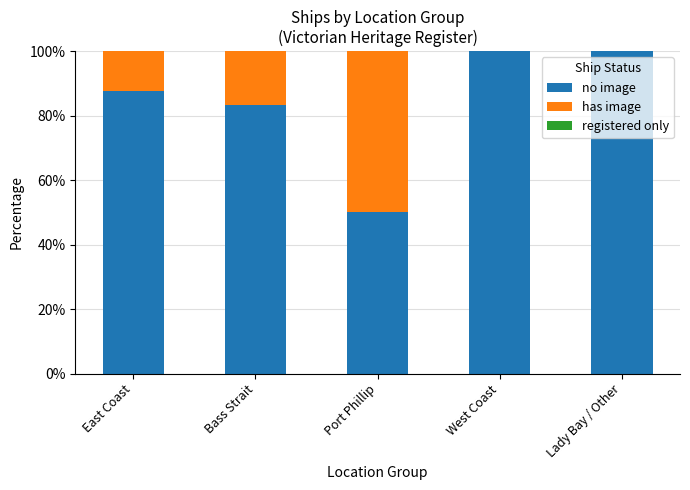

True or false: no image has a value of 50.0 at Port Phillip.

True